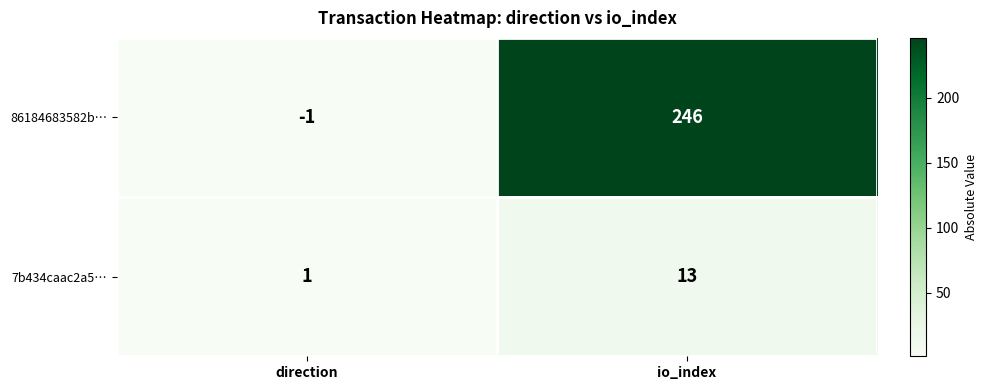

What is the greatest value displayed?

246